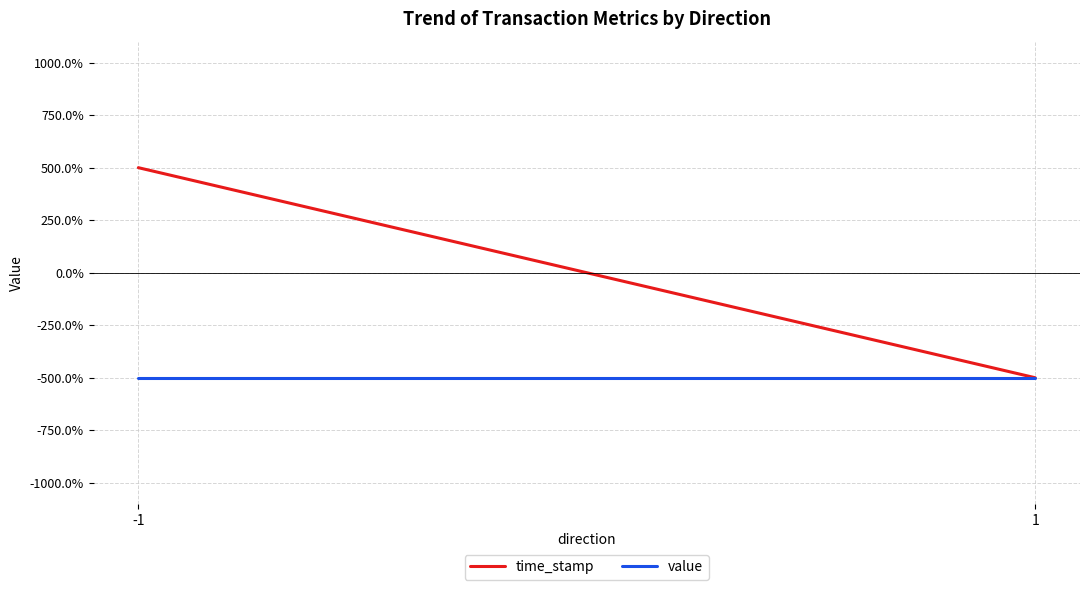

Is the value of value at 1 greater than the value of time_stamp at -1?

No